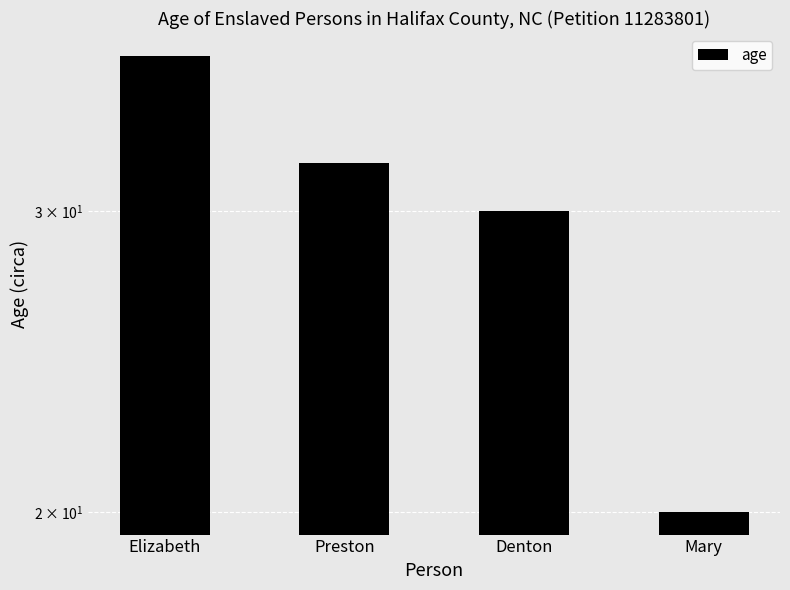

True or false: the data shows 11 at Mary.

False